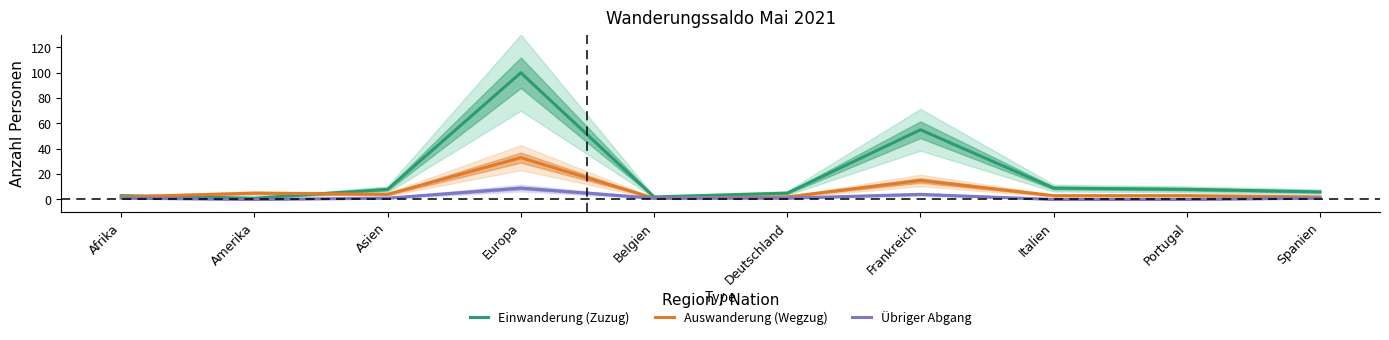

How many data points does each series have?

10